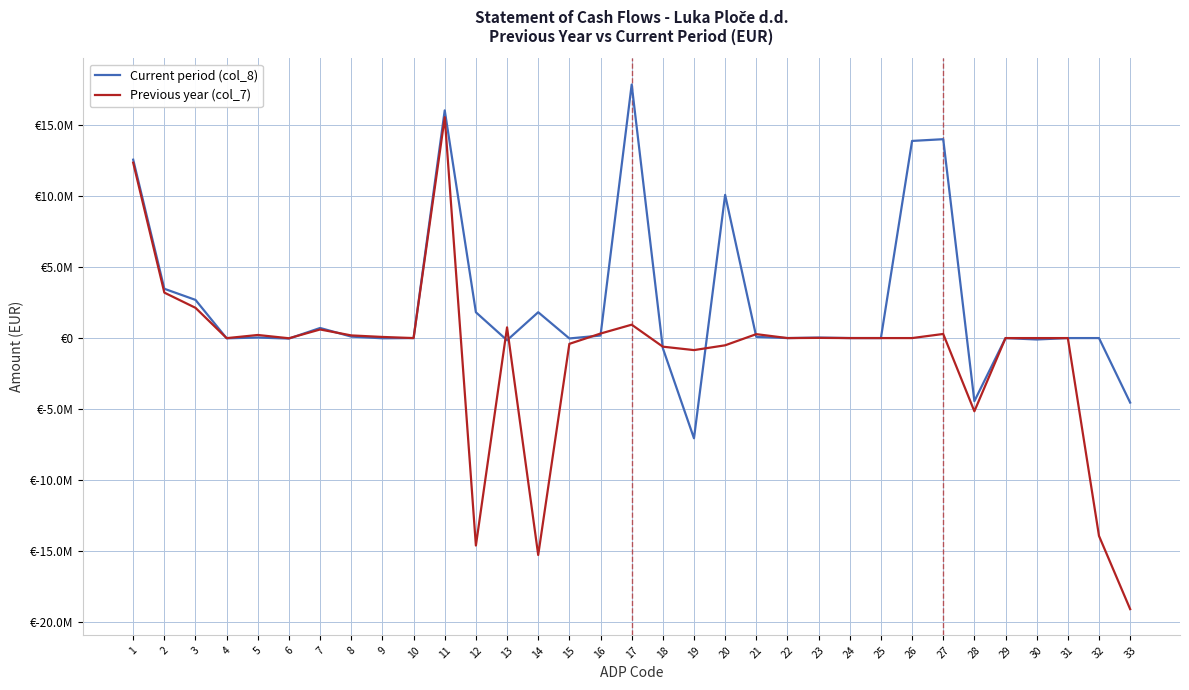

In Previous year (col_7), how many points are lower than both neighbors (excluding endpoints)?

8